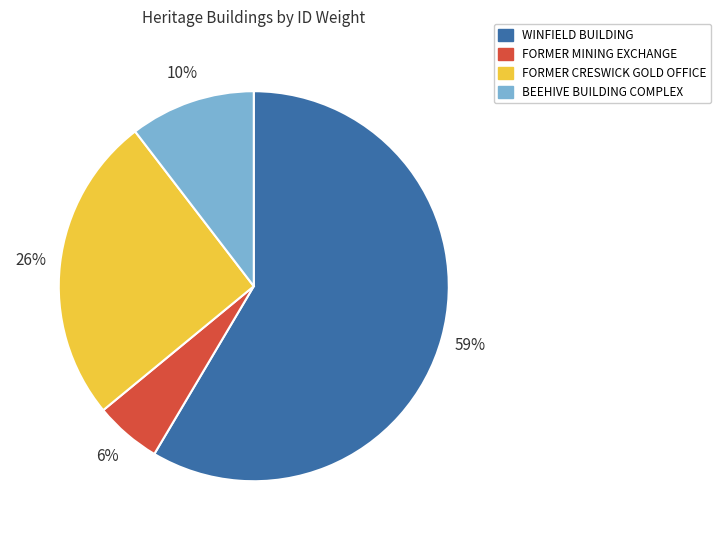

Is the sum of FORMER CRESWICK GOLD OFFICE and FORMER MINING EXCHANGE greater than half?

No